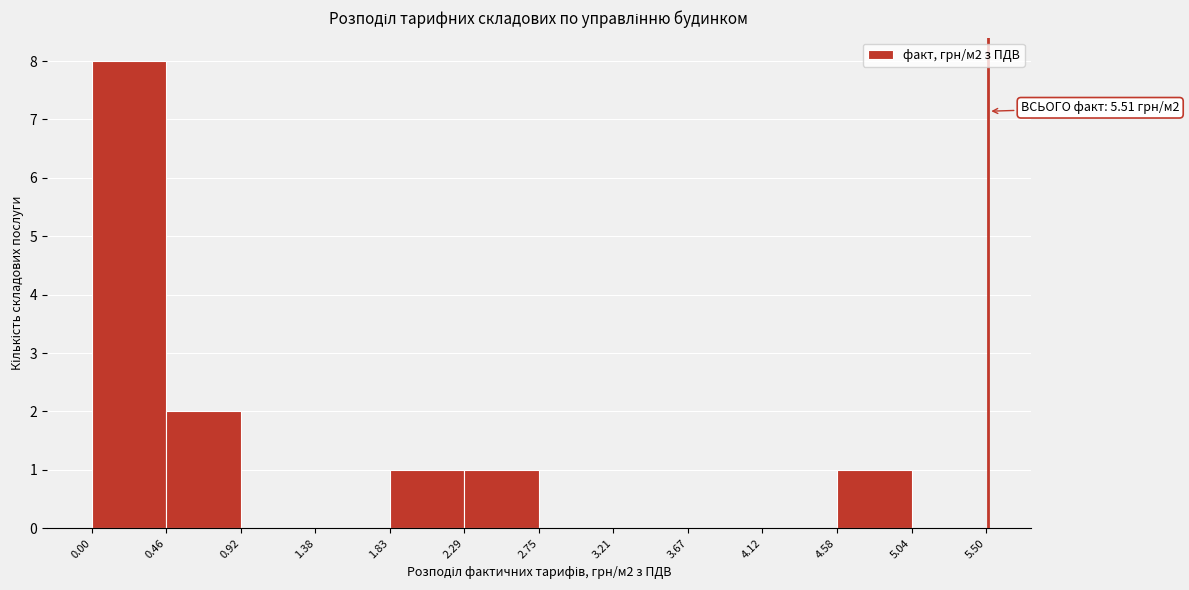

Over which range of the x-axis is the bar tallest?

0.00 to 0.46